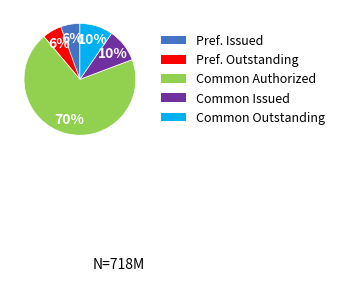

Is there a majority slice in this chart?

Yes